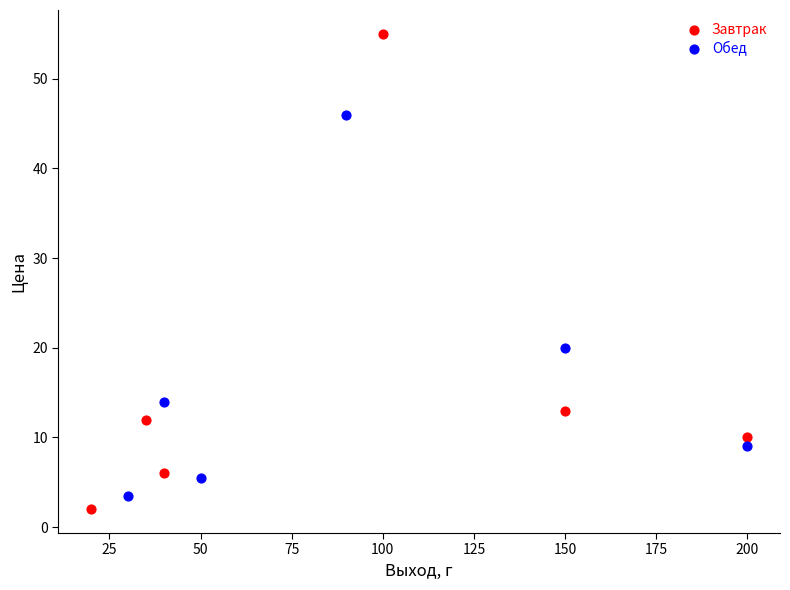

Which series reaches the maximum Y coordinate?

Завтрак